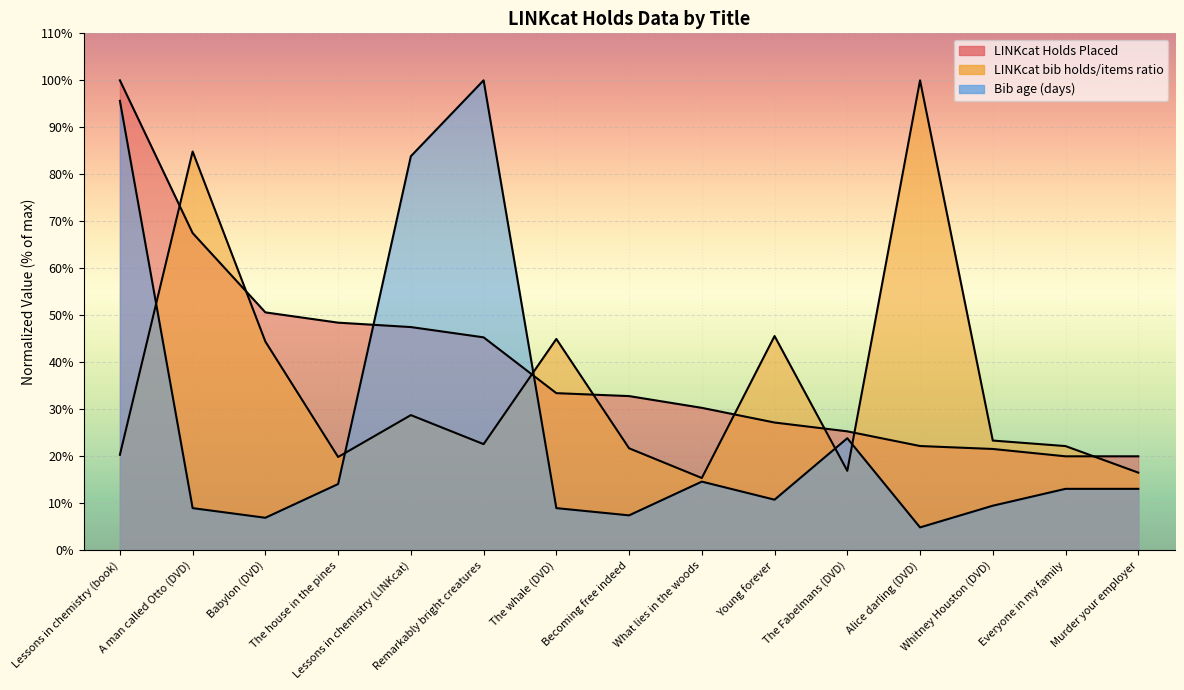

What is the total value across all series at A man called Otto (DVD)?

161.3